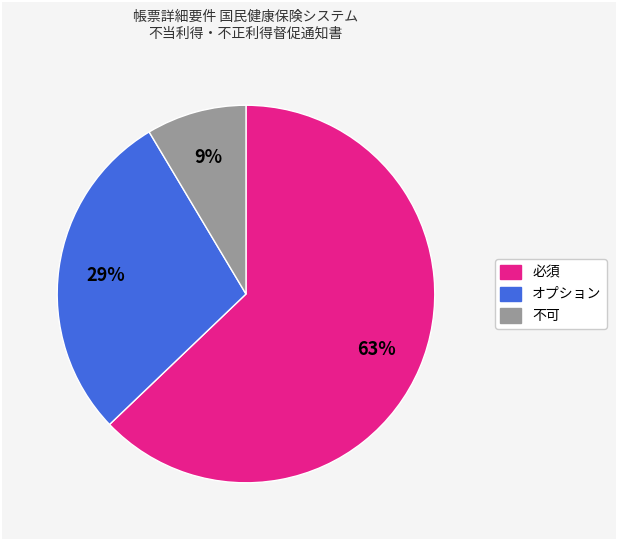

Which category accounts for the majority?

必須